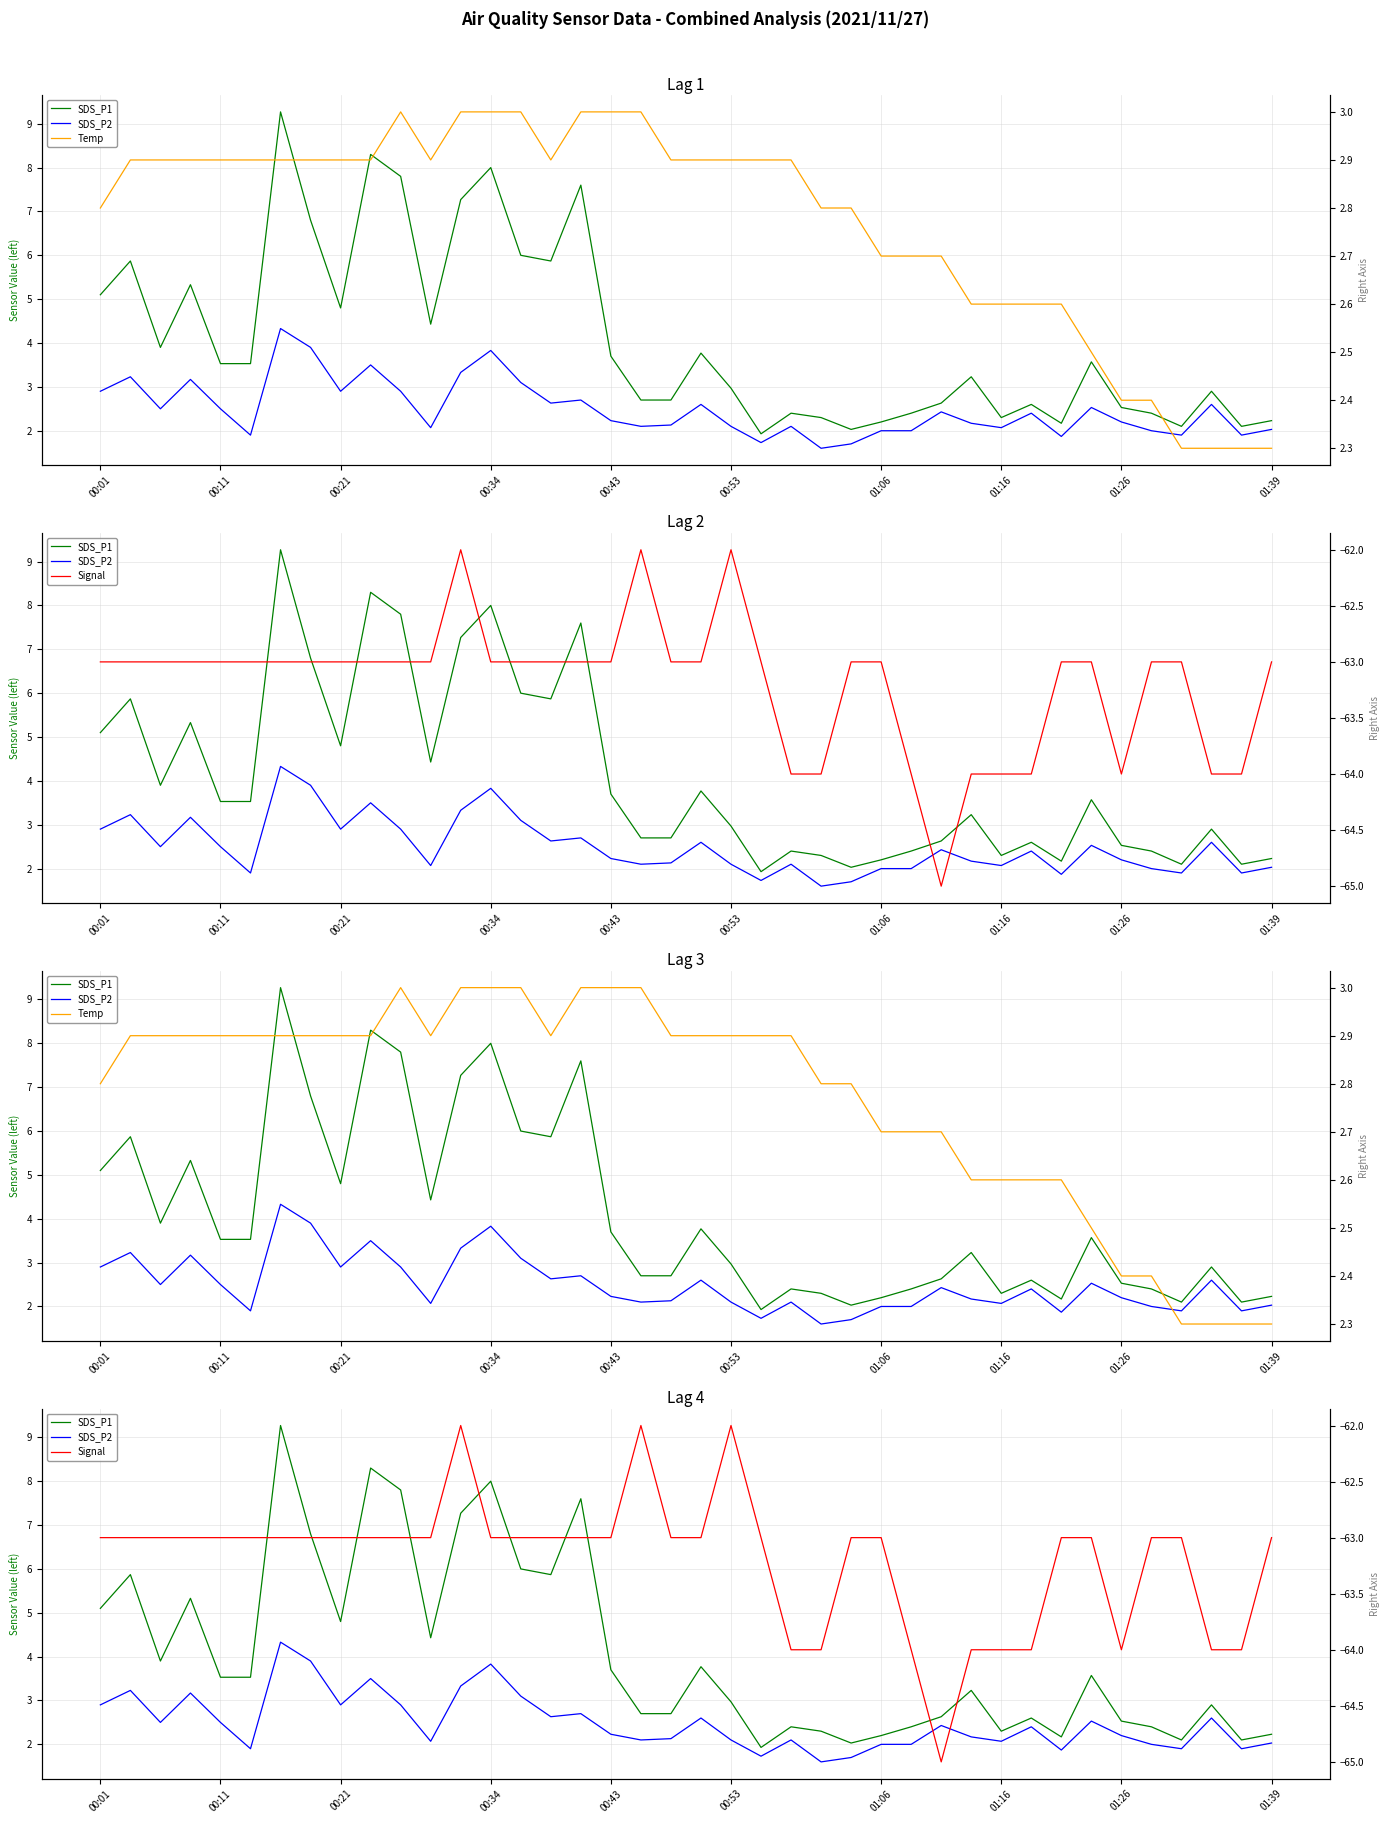

True or false: SDS_P2 has more than 1 interior local peaks.

True